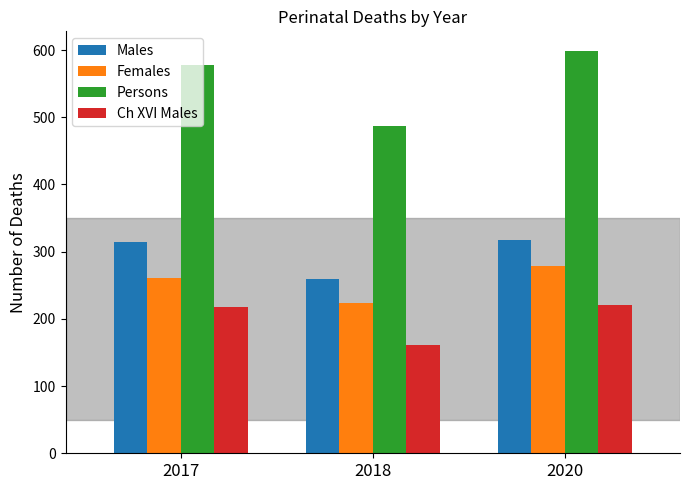

Count the Females values in the range 224 to 278.

3